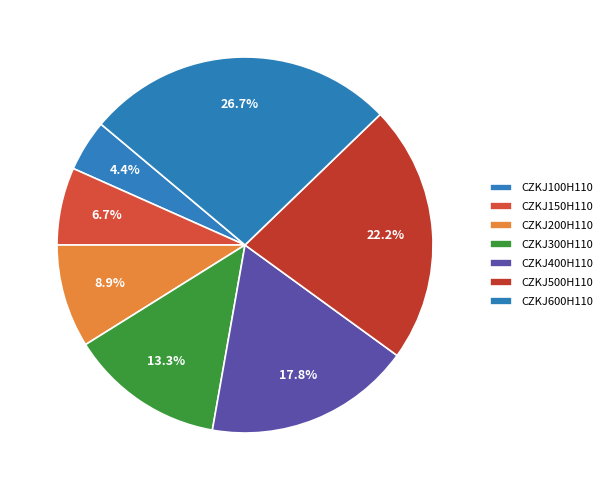

Do CZKJ500H110 and CZKJ200H110 together represent more than half of the pie?

No